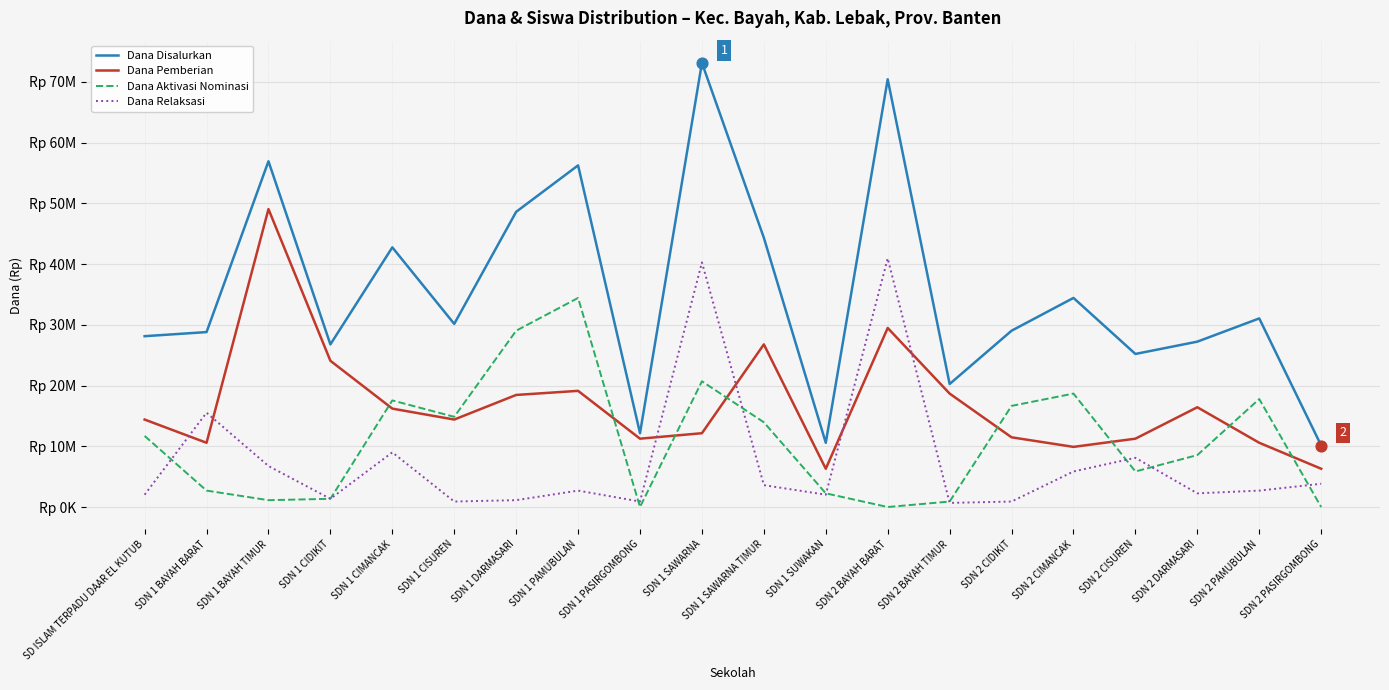

What is the total value across all series at SDN 1 CIMANCAK?

85500000